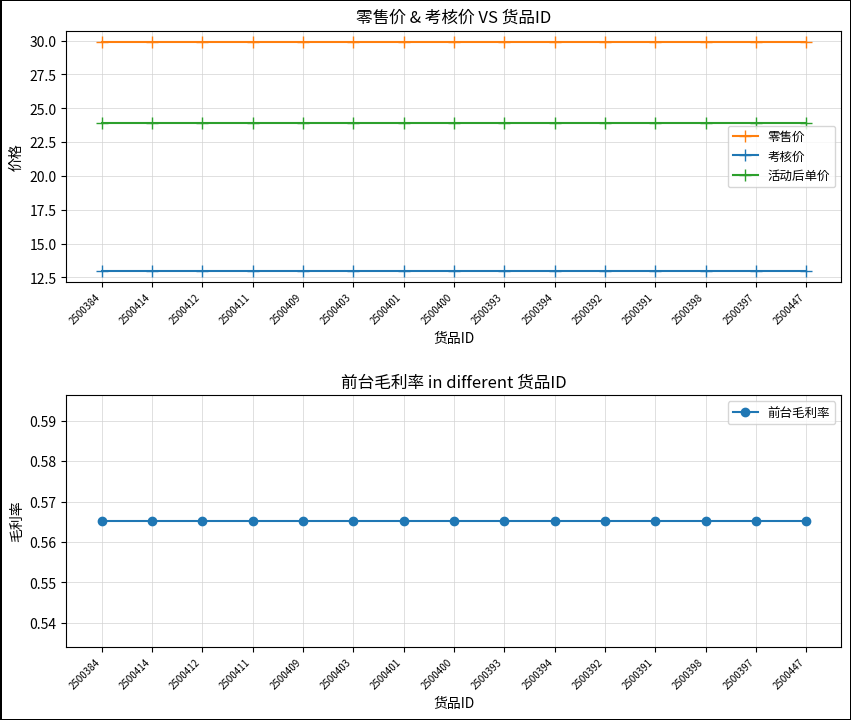

True or false: 前台毛利率 and 活动后单价 cross at least once.

False